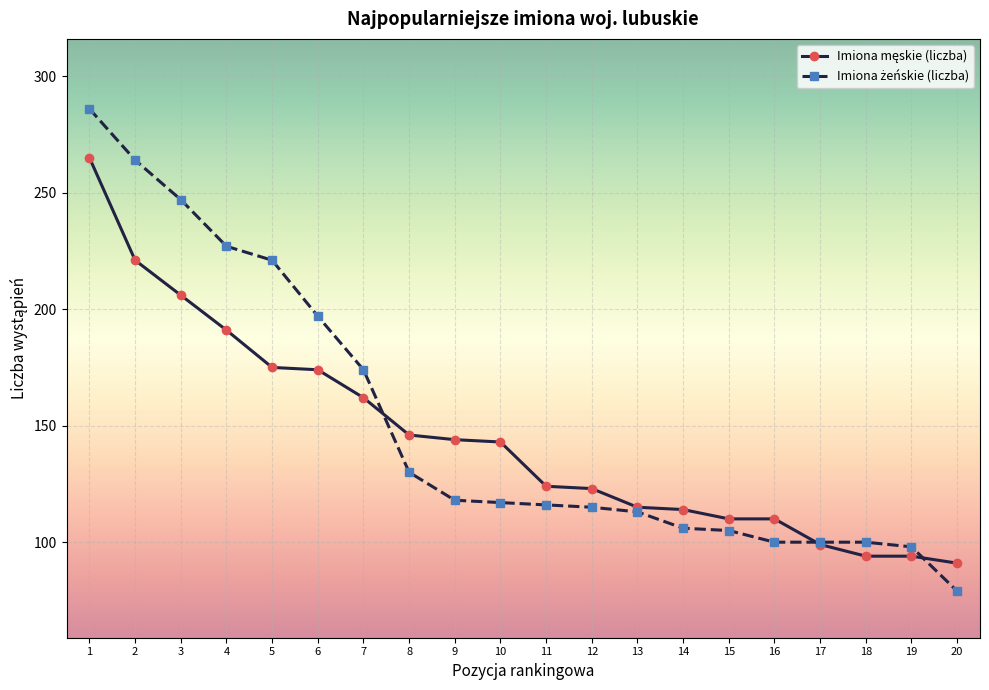

What is the difference between the highest and lowest values at 2?

43